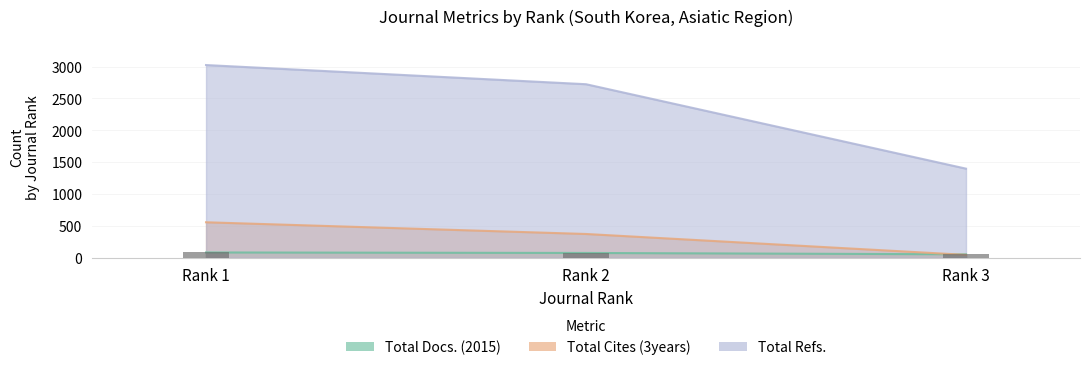

How many distinct data groups are displayed?

3